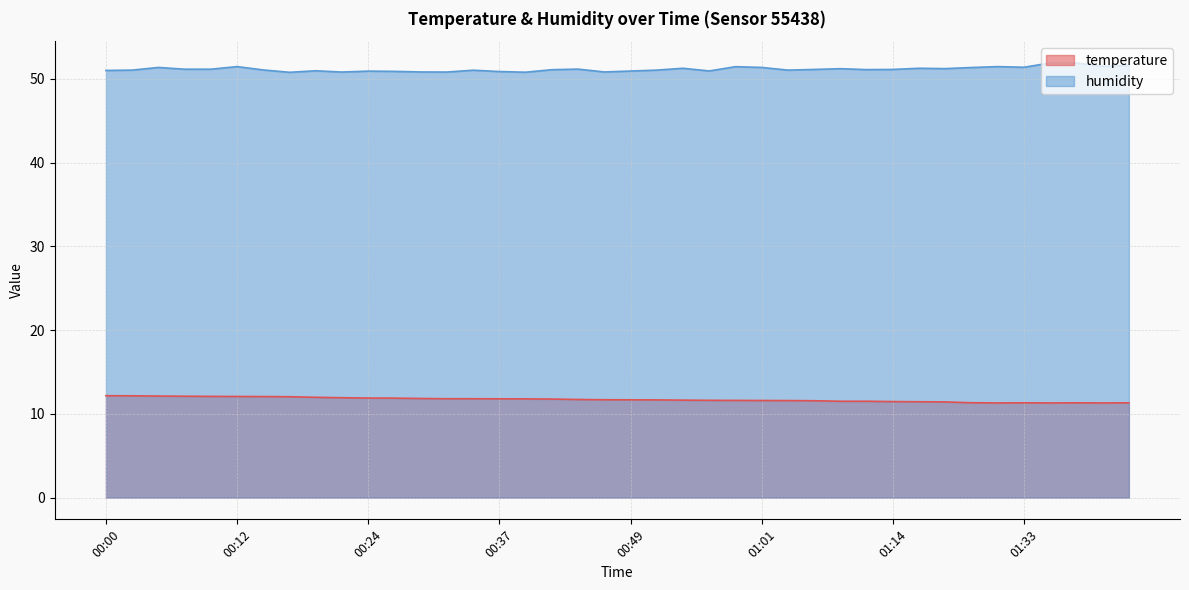

What is the difference between the highest and lowest values at 00:32?

39.0